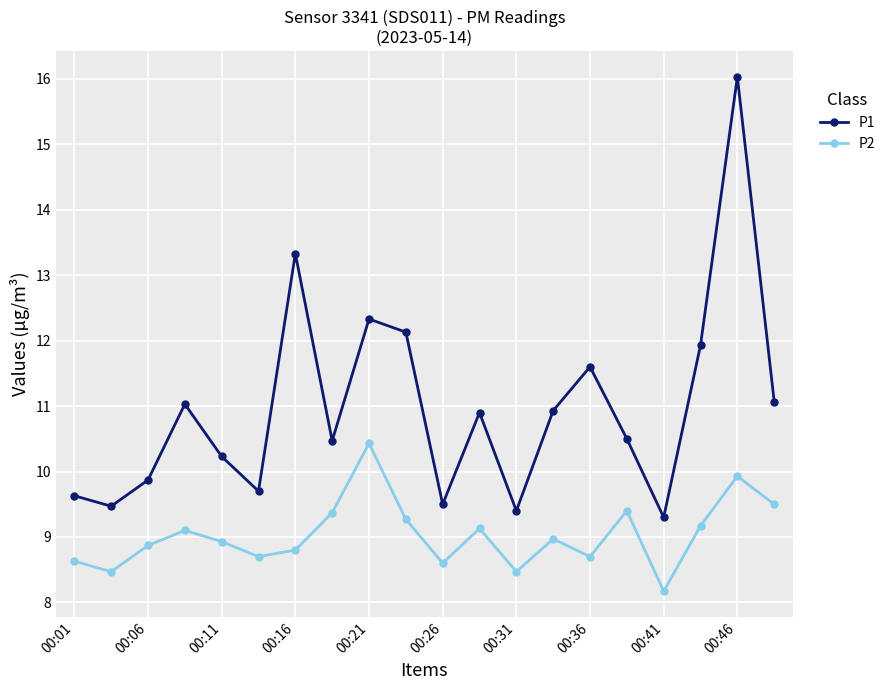

Which series has the largest range (max minus min)?

P1